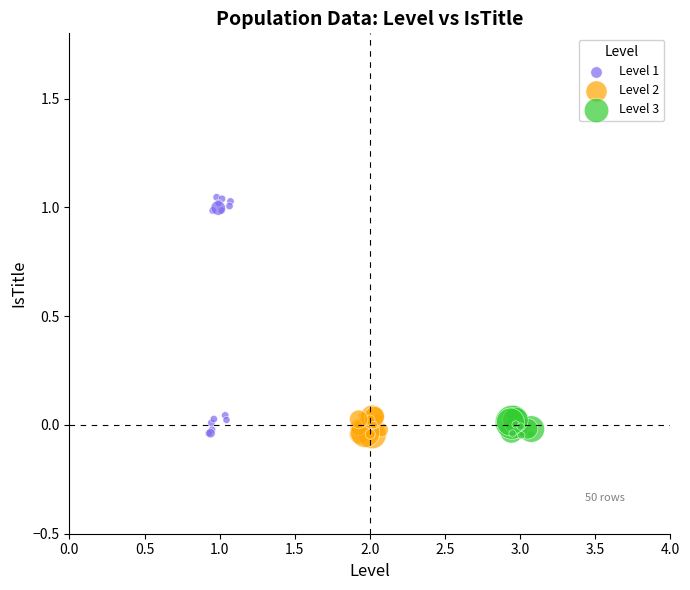

Which series reaches the maximum Y coordinate?

Level 1